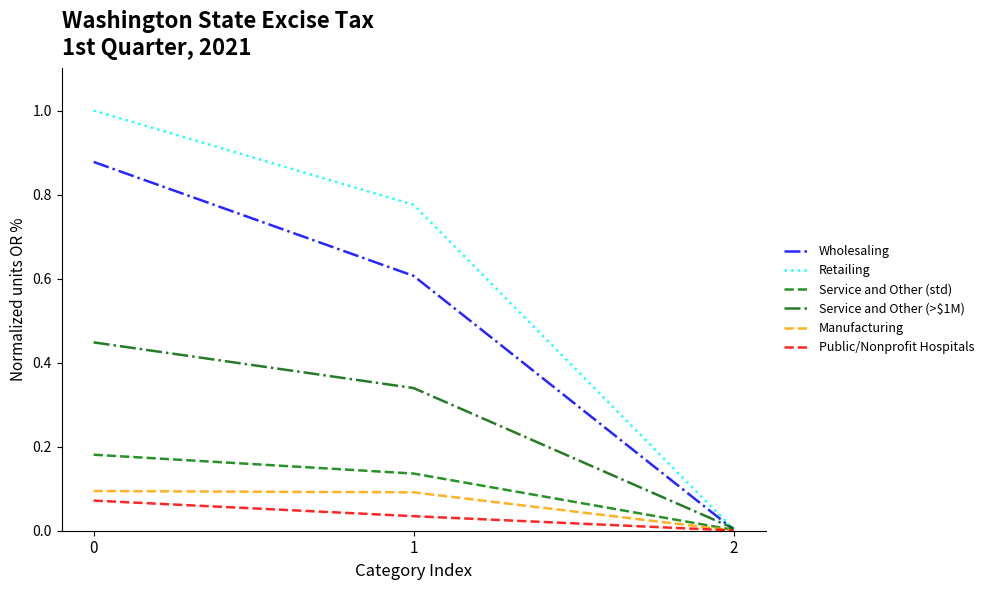

What is the total value across all series at 1?

2.0